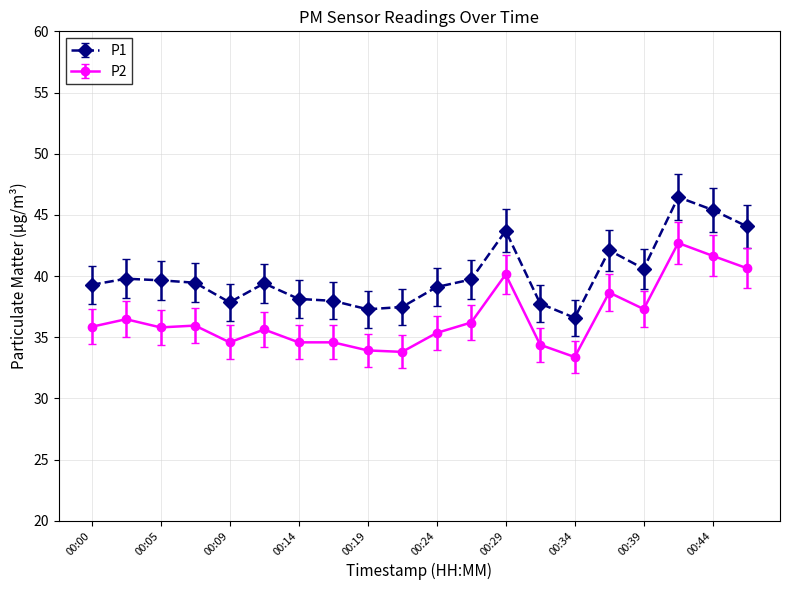

In P1, how many points are higher than both neighbors (excluding endpoints)?

5